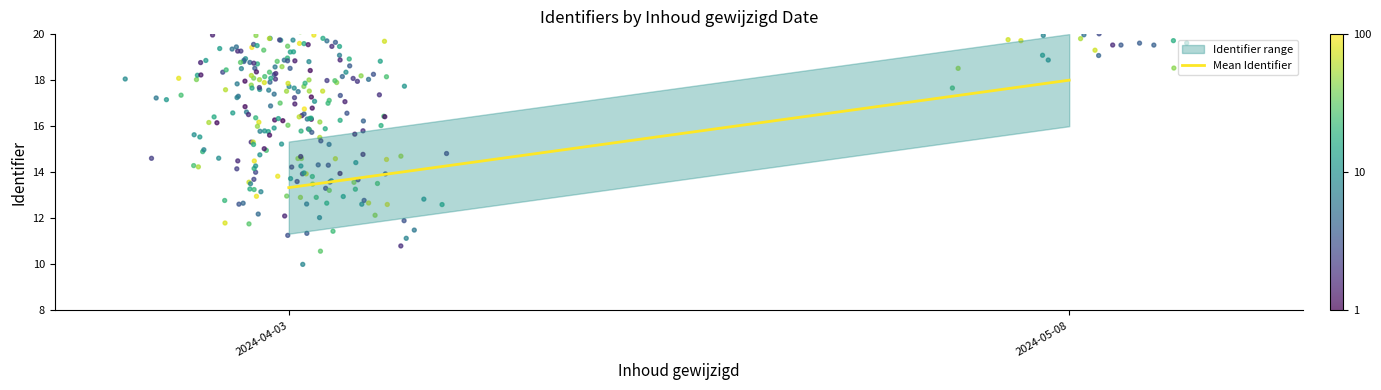

Between 2024-05-08 and 2024-04-03, which is larger?

2024-05-08